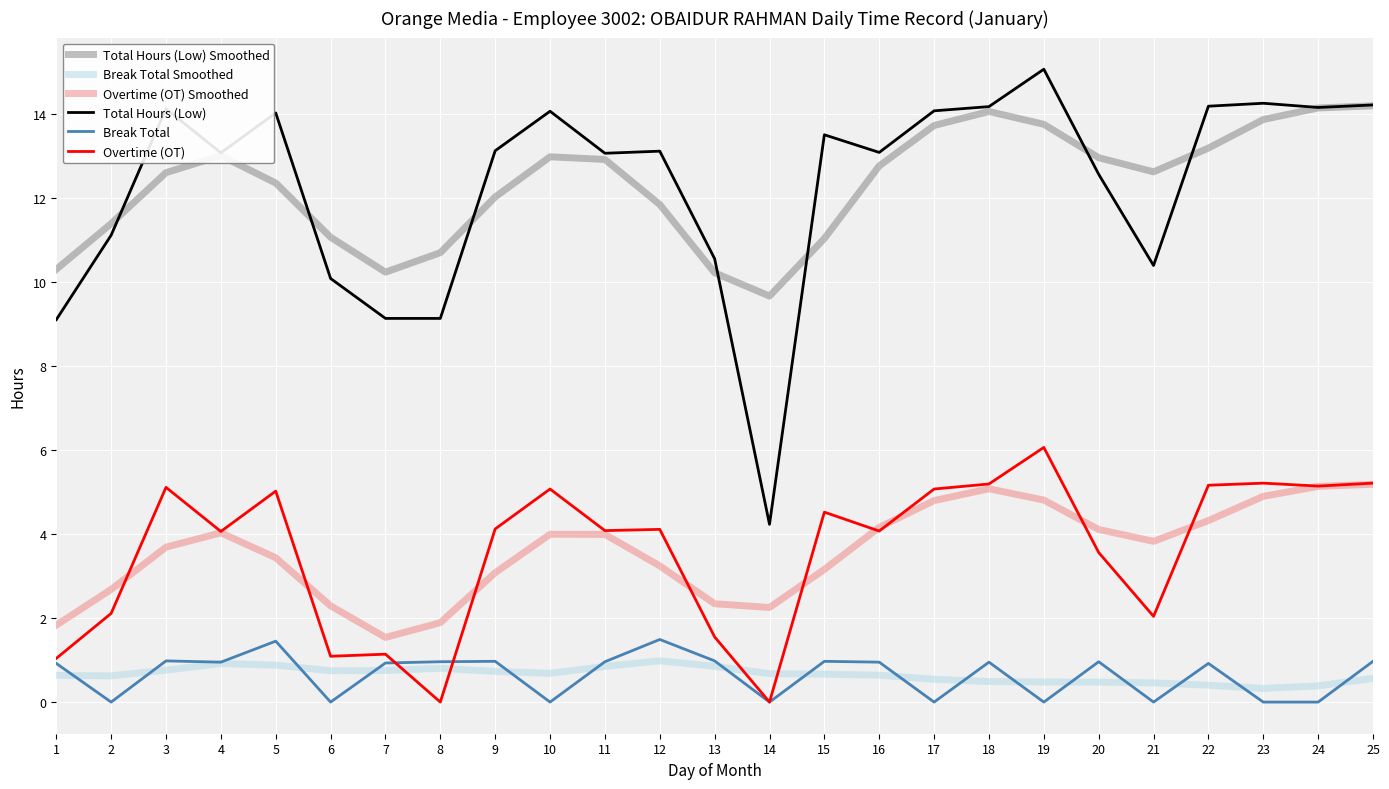

Is it true that Break Total equals 1.0 at 3?

True